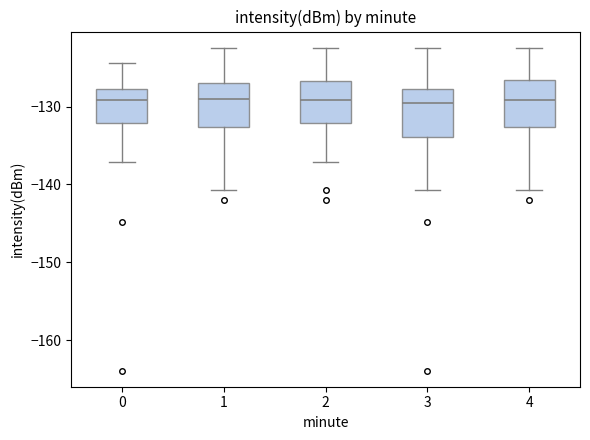

Reading left to right, transcribe this box plot: for each box, give where its median line is, the range the box spans, and where its two whiskers end, as read against the y-axis. The values are not printed on the chart, so give them approximately, as read against the axis.

0: median -129, box -132 to -128, whiskers -137 to -124
1: median -129, box -133 to -127, whiskers -141 to -122
2: median -129, box -132 to -127, whiskers -137 to -122
3: median -129, box -134 to -128, whiskers -141 to -122
4: median -129, box -133 to -127, whiskers -141 to -122